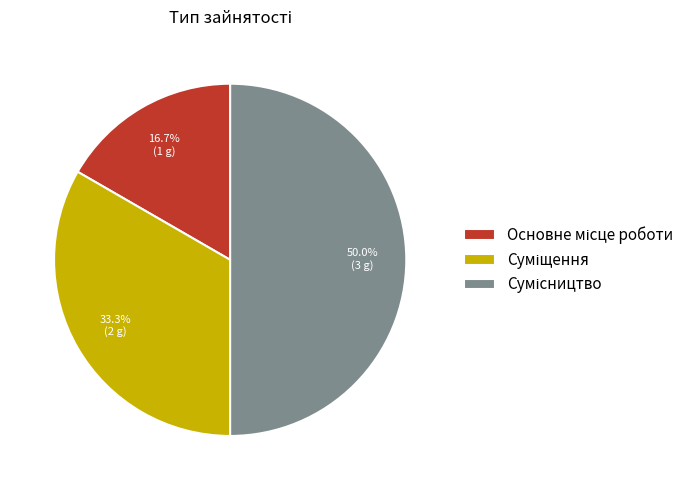

Is Сумісництво the majority of the pie?

No